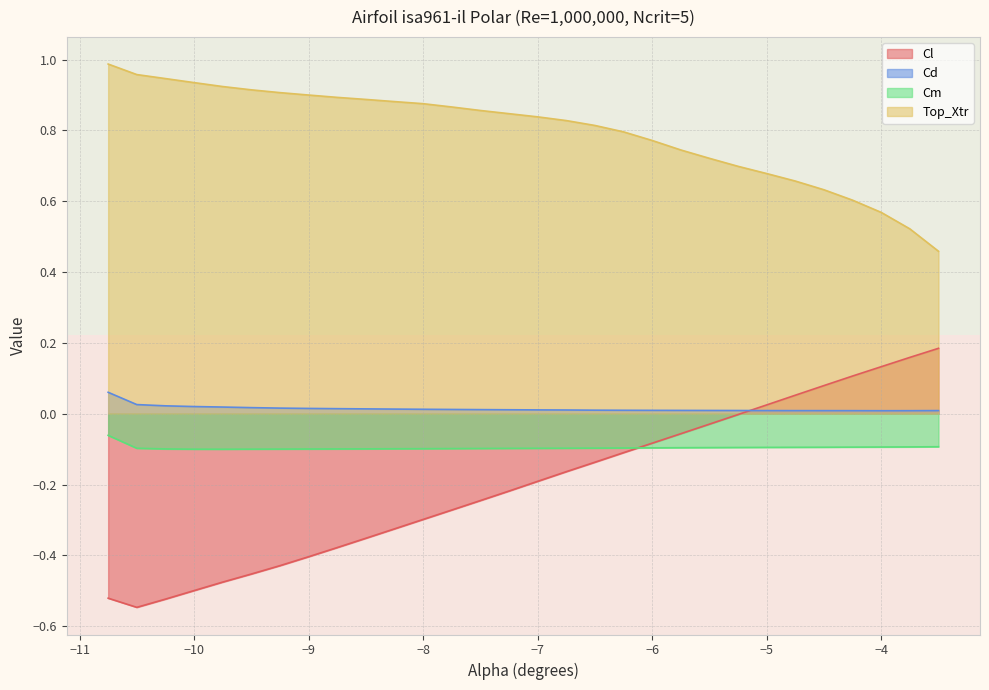

True or false: Top_Xtr and Cd cross at least once.

False